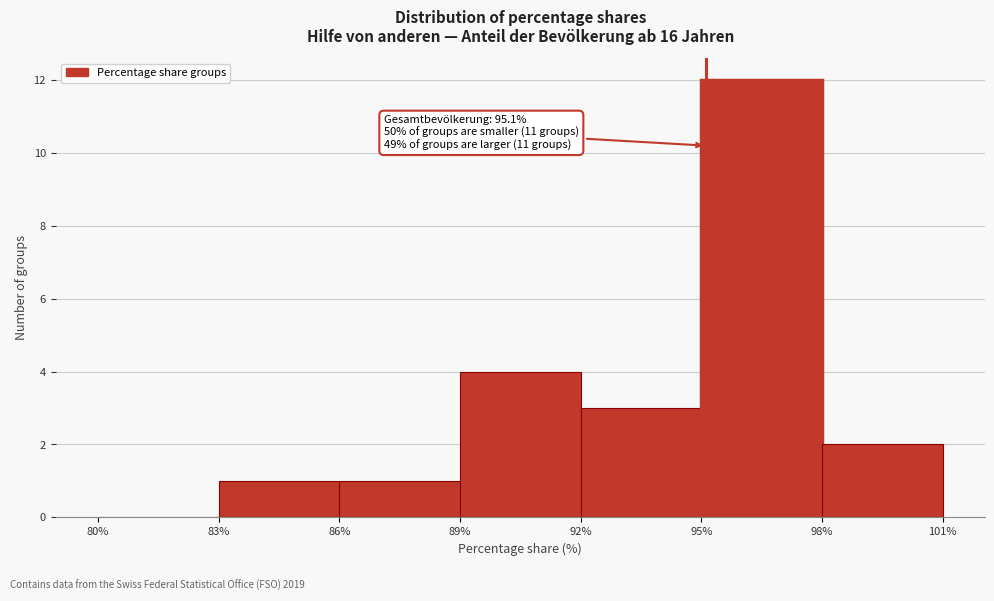

Which range on the x-axis has the tallest bar?

95% to 98%